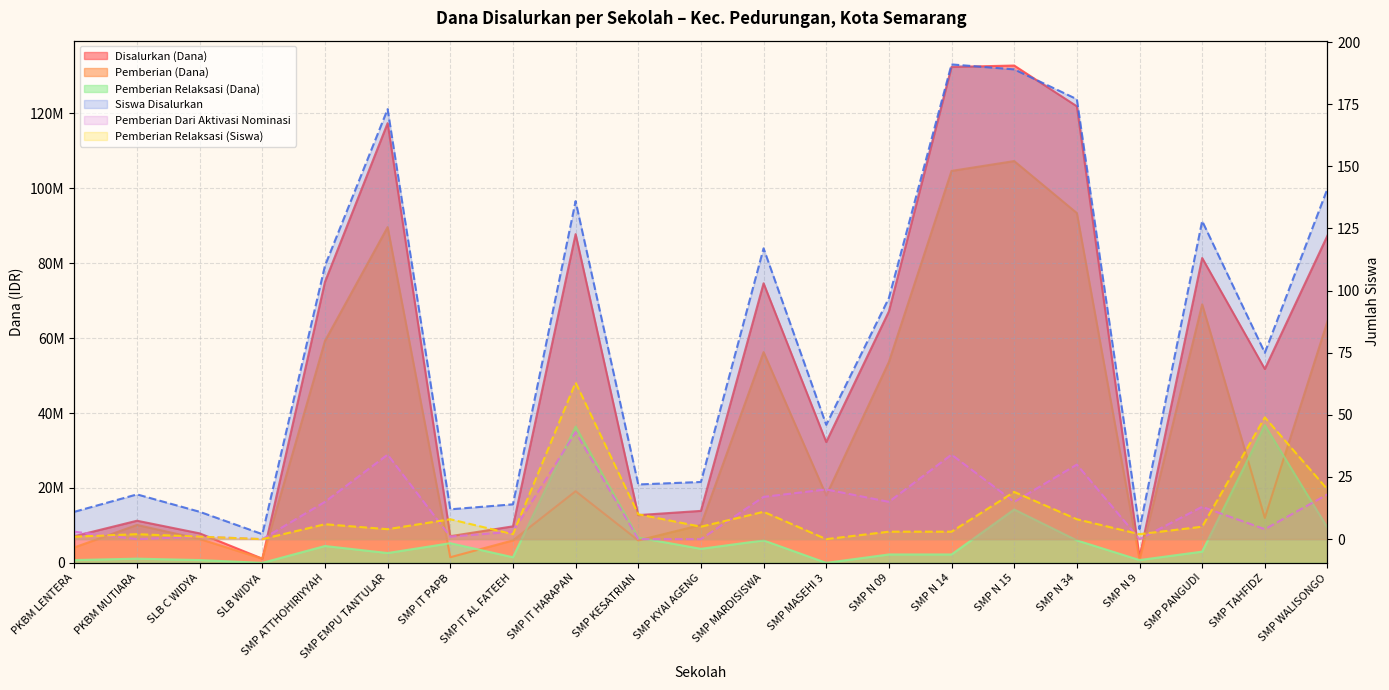

Reading left to right, extract all data points from this chart.

Disalurkan (Dana): 7125000	11250000	7875000	1125000	75000000	117375000	7125000	9750000	87750000	12750000	13875000	74625000	32250000	67125000	132375000	132750000	121875000	1500000	81375000	51750000	87375000
Pemberian (Dana): 4125000	10125000	6375000	1125000	59250000	89625000	1500000	6000000	19125000	6000000	10125000	56250000	18000000	53625000	104625000	107250000	93375000	750000	69000000	12000000	64500000
Siswa Disalurkan: 11	18	11	2	110	173	12	14	136	22	23	117	46	97	191	189	177	4	128	75	141
Pemberian Relaksasi (Dana): 750000	1125000	750000	0	4500000	2625000	5250000	1500000	36375000	6750000	3750000	6000000	0	2250000	2250000	14250000	6000000	750000	3000000	36750000	9375000
Pemberian Dari Aktivasi Nominasi: 3	0	1	0	15	34	1	3	43	0	0	17	20	15	34	15	30	0	13	4	18
Pemberian Relaksasi (Siswa): 1	2	1	0	6	4	8	2	63	10	5	11	0	3	3	19	8	2	5	49	20